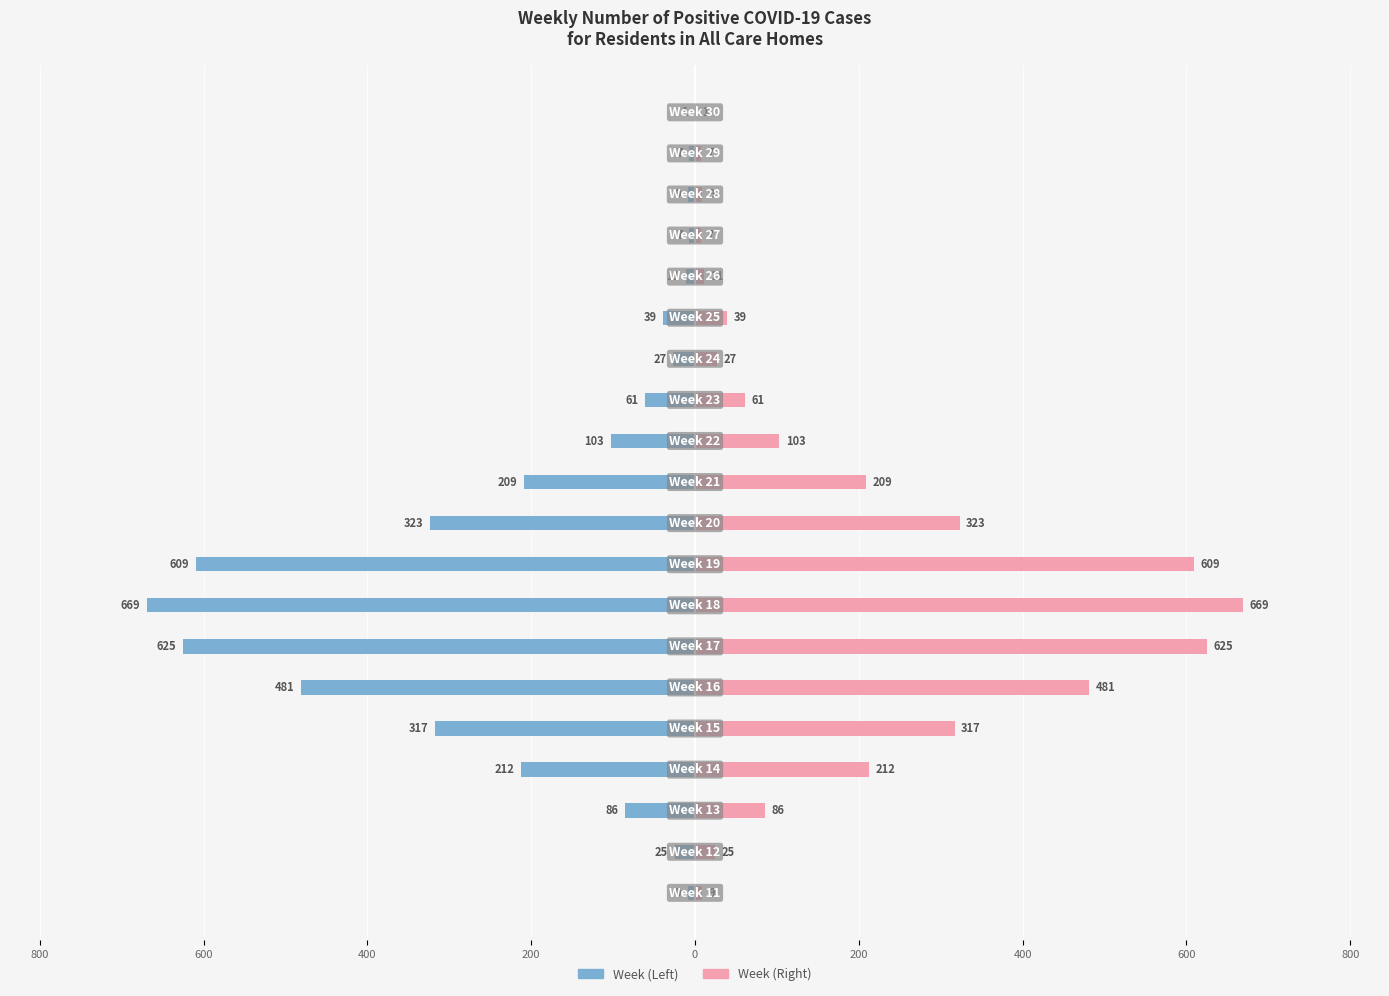

How many data points in Positive Cases (Left) are less than -61?

10